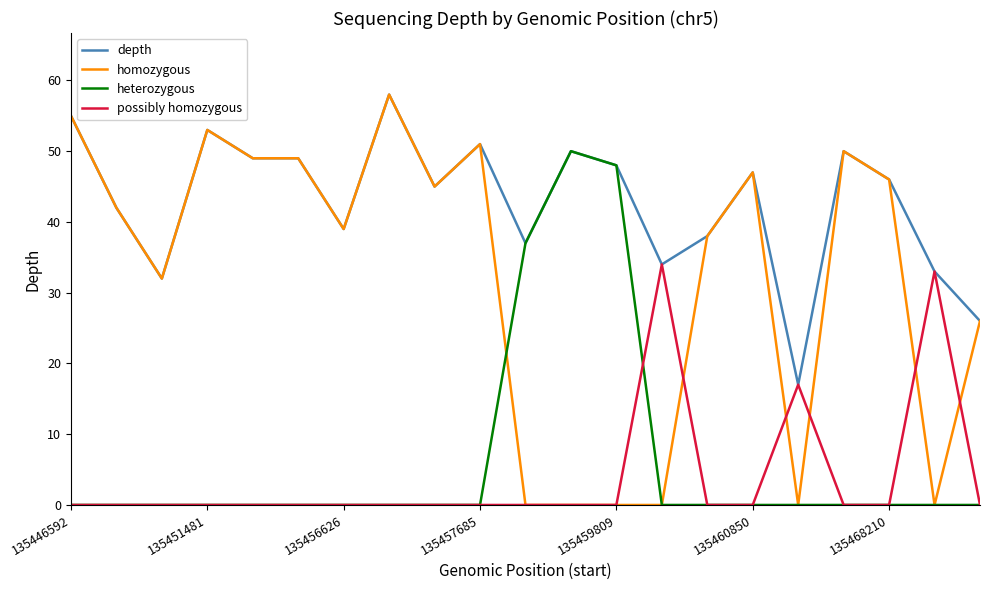

How many categories are shown in the chart?

21